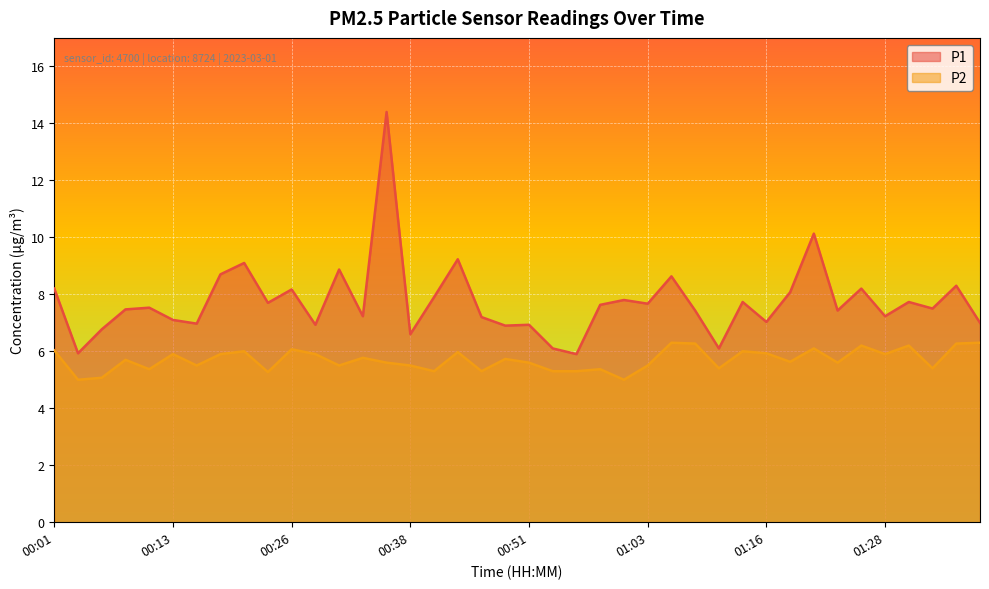

Does the chart display data point markers on the line(s)?

No